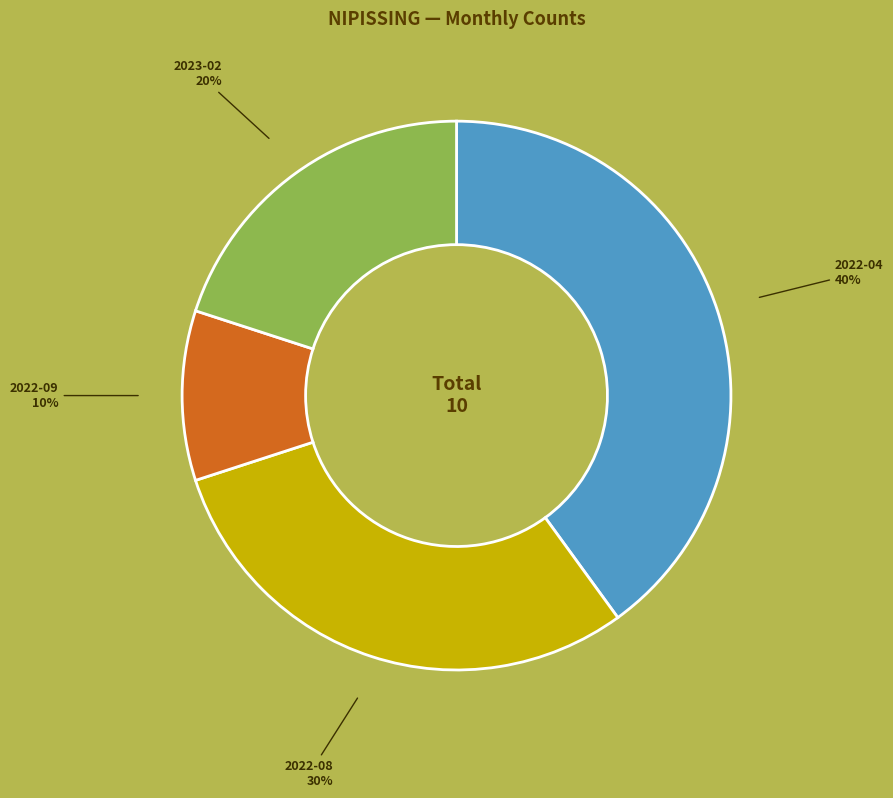

Is there a majority slice in this chart?

No